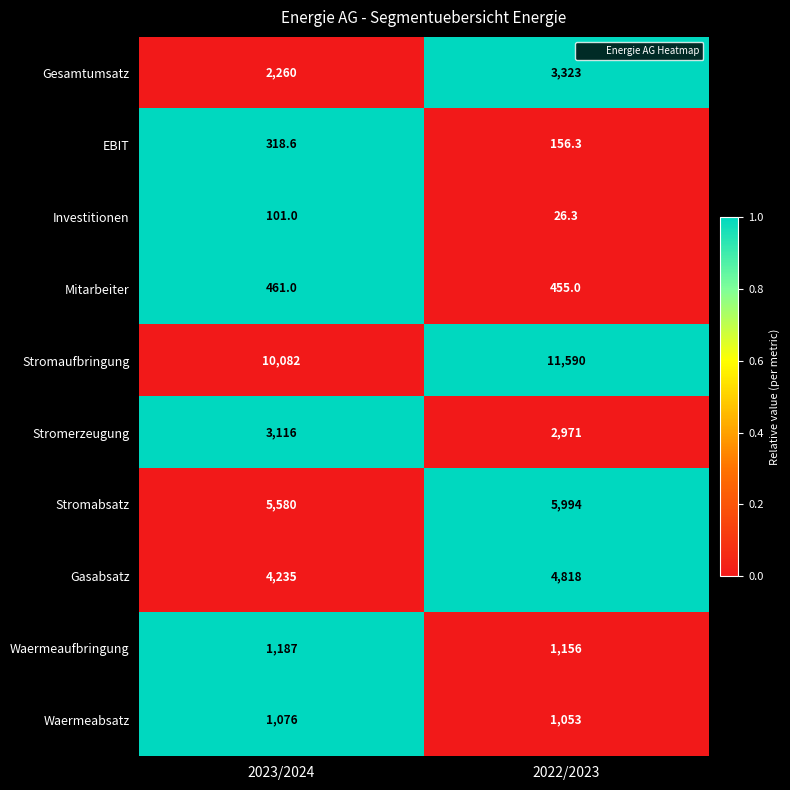

Which series has the largest range (max minus min)?

Stromaufbringung